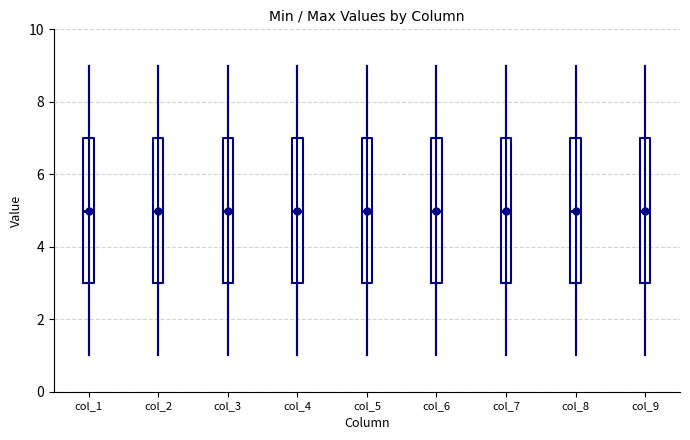

Where does the median line of the box for col_9 sit on the y-axis? The values are not printed on the chart, so give them approximately, as read against the axis.

5